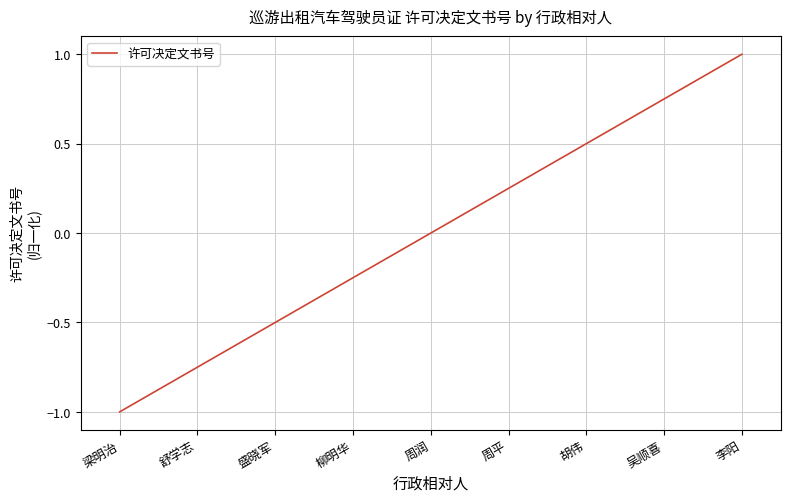

What is the smallest value displayed?

-1.0